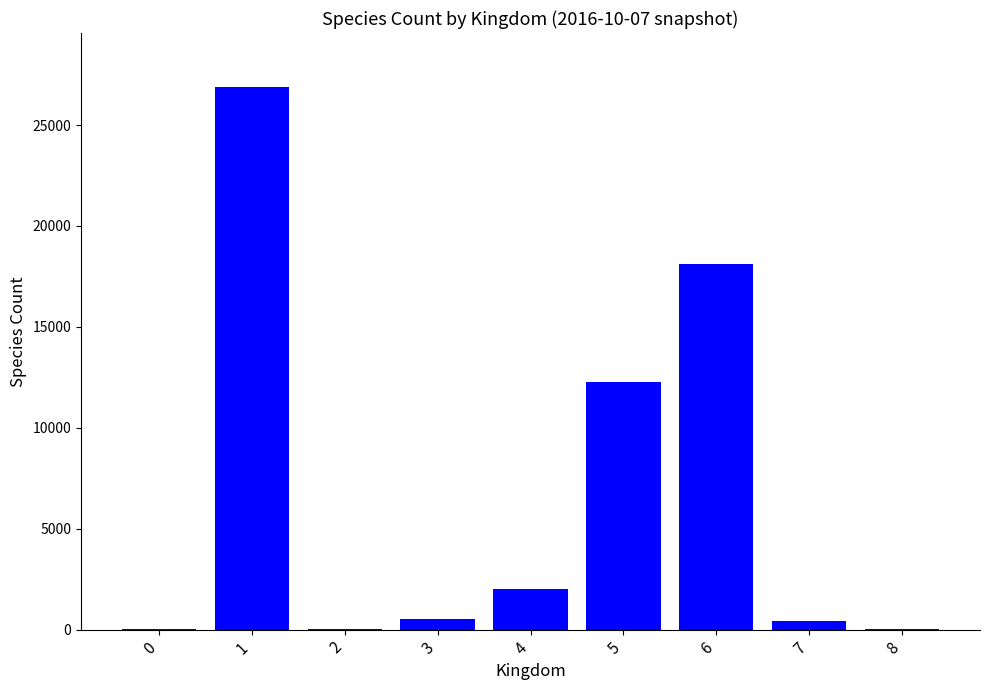

What is the greatest value displayed?

26871